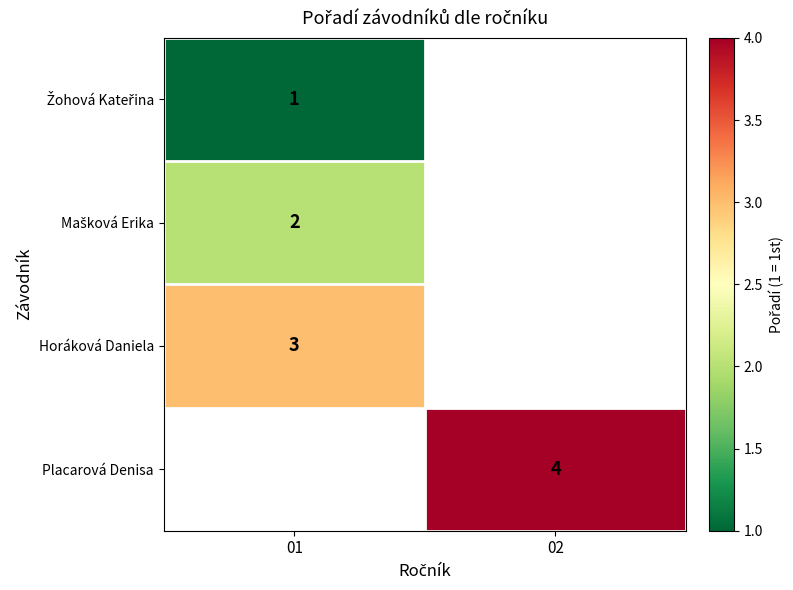

True or false: Horáková Daniela has a value of 4 at 01.

False